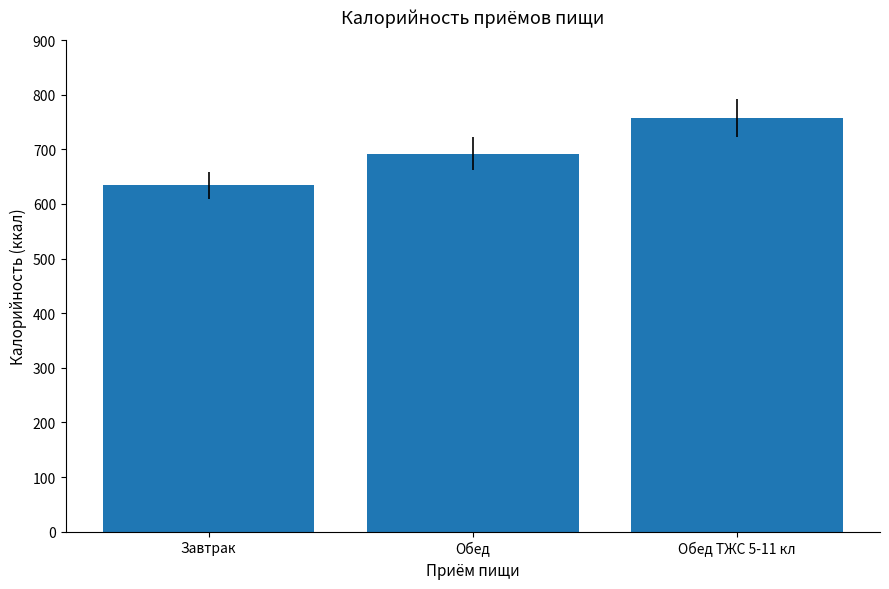

The value at Обед ТЖС 5-11 кл is 756.8. True or false?

True